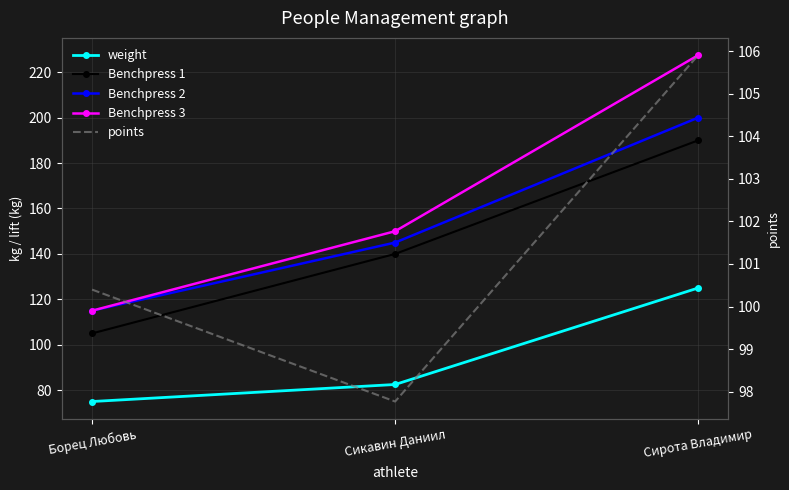

At which category is the sum across all series the highest?

Сирота Владимир